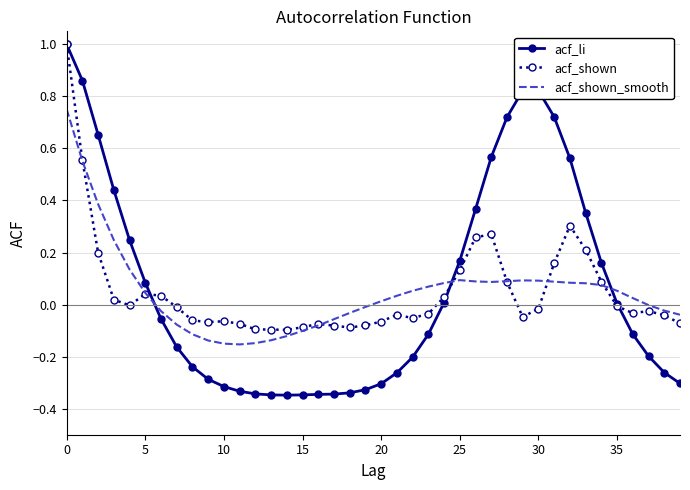

What is the maximum value for acf_li?

1.0